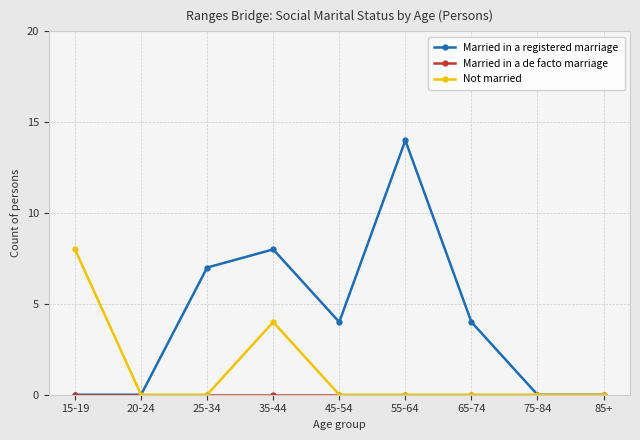

Between 45-54 and 55-64, which series saw the biggest shift?

Married in a registered marriage